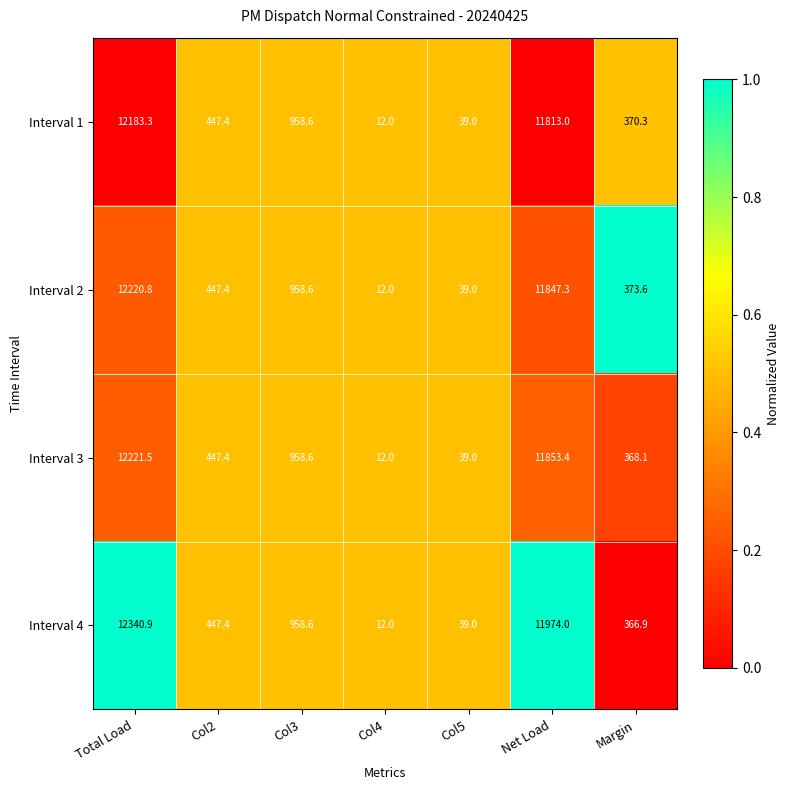

Is it true that Interval 3 equals 12.0 at Col4?

True